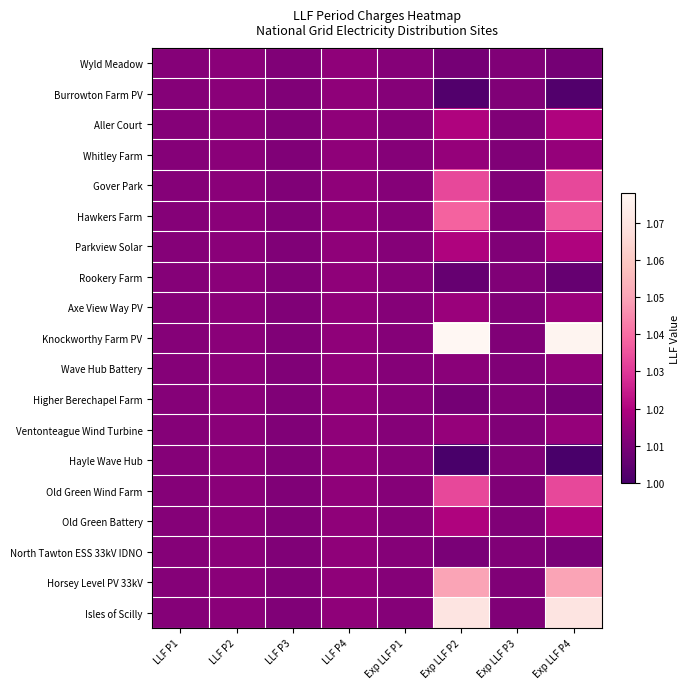

Reading left to right, what are all the values shown in this chart?

Wyld Meadow: LLF P1=1.0	LLF P2=1.0	LLF P3=1.0	LLF P4=1.0	Exp LLF P1=1.0	Exp LLF P2=1.0	Exp LLF P3=1.0	Exp LLF P4=1.0
Burrowton Farm PV: LLF P1=1.0	LLF P2=1.0	LLF P3=1.0	LLF P4=1.0	Exp LLF P1=1.0	Exp LLF P2=1.0	Exp LLF P3=1.0	Exp LLF P4=1.0
Aller Court: LLF P1=1.0	LLF P2=1.0	LLF P3=1.0	LLF P4=1.0	Exp LLF P1=1.0	Exp LLF P2=1.0	Exp LLF P3=1.0	Exp LLF P4=1.0
Whitley Farm: LLF P1=1.0	LLF P2=1.0	LLF P3=1.0	LLF P4=1.0	Exp LLF P1=1.0	Exp LLF P2=1.0	Exp LLF P3=1.0	Exp LLF P4=1.0
Gover Park: LLF P1=1.0	LLF P2=1.0	LLF P3=1.0	LLF P4=1.0	Exp LLF P1=1.0	Exp LLF P2=1.0	Exp LLF P3=1.0	Exp LLF P4=1.0
Hawkers Farm: LLF P1=1.0	LLF P2=1.0	LLF P3=1.0	LLF P4=1.0	Exp LLF P1=1.0	Exp LLF P2=1.0	Exp LLF P3=1.0	Exp LLF P4=1.0
Parkview Solar: LLF P1=1.0	LLF P2=1.0	LLF P3=1.0	LLF P4=1.0	Exp LLF P1=1.0	Exp LLF P2=1.0	Exp LLF P3=1.0	Exp LLF P4=1.0
Rookery Farm: LLF P1=1.0	LLF P2=1.0	LLF P3=1.0	LLF P4=1.0	Exp LLF P1=1.0	Exp LLF P2=1.0	Exp LLF P3=1.0	Exp LLF P4=1.0
Axe View Way PV: LLF P1=1.0	LLF P2=1.0	LLF P3=1.0	LLF P4=1.0	Exp LLF P1=1.0	Exp LLF P2=1.0	Exp LLF P3=1.0	Exp LLF P4=1.0
Knockworthy Farm PV: LLF P1=1.0	LLF P2=1.0	LLF P3=1.0	LLF P4=1.0	Exp LLF P1=1.0	Exp LLF P2=1.1	Exp LLF P3=1.0	Exp LLF P4=1.1
Wave Hub Battery: LLF P1=1.0	LLF P2=1.0	LLF P3=1.0	LLF P4=1.0	Exp LLF P1=1.0	Exp LLF P2=1.0	Exp LLF P3=1.0	Exp LLF P4=1.0
Higher Berechapel Farm: LLF P1=1.0	LLF P2=1.0	LLF P3=1.0	LLF P4=1.0	Exp LLF P1=1.0	Exp LLF P2=1.0	Exp LLF P3=1.0	Exp LLF P4=1.0
Ventonteague Wind Turbine: LLF P1=1.0	LLF P2=1.0	LLF P3=1.0	LLF P4=1.0	Exp LLF P1=1.0	Exp LLF P2=1.0	Exp LLF P3=1.0	Exp LLF P4=1.0
Hayle Wave Hub: LLF P1=1.0	LLF P2=1.0	LLF P3=1.0	LLF P4=1.0	Exp LLF P1=1.0	Exp LLF P2=1.0	Exp LLF P3=1.0	Exp LLF P4=1.0
Old Green Wind Farm: LLF P1=1.0	LLF P2=1.0	LLF P3=1.0	LLF P4=1.0	Exp LLF P1=1.0	Exp LLF P2=1.0	Exp LLF P3=1.0	Exp LLF P4=1.0
Old Green Battery: LLF P1=1.0	LLF P2=1.0	LLF P3=1.0	LLF P4=1.0	Exp LLF P1=1.0	Exp LLF P2=1.0	Exp LLF P3=1.0	Exp LLF P4=1.0
North Tawton ESS 33kV IDNO: LLF P1=1.0	LLF P2=1.0	LLF P3=1.0	LLF P4=1.0	Exp LLF P1=1.0	Exp LLF P2=1.0	Exp LLF P3=1.0	Exp LLF P4=1.0
Horsey Level PV 33kV: LLF P1=1.0	LLF P2=1.0	LLF P3=1.0	LLF P4=1.0	Exp LLF P1=1.0	Exp LLF P2=1.1	Exp LLF P3=1.0	Exp LLF P4=1.1
Isles of Scilly: LLF P1=1.0	LLF P2=1.0	LLF P3=1.0	LLF P4=1.0	Exp LLF P1=1.0	Exp LLF P2=1.1	Exp LLF P3=1.0	Exp LLF P4=1.1